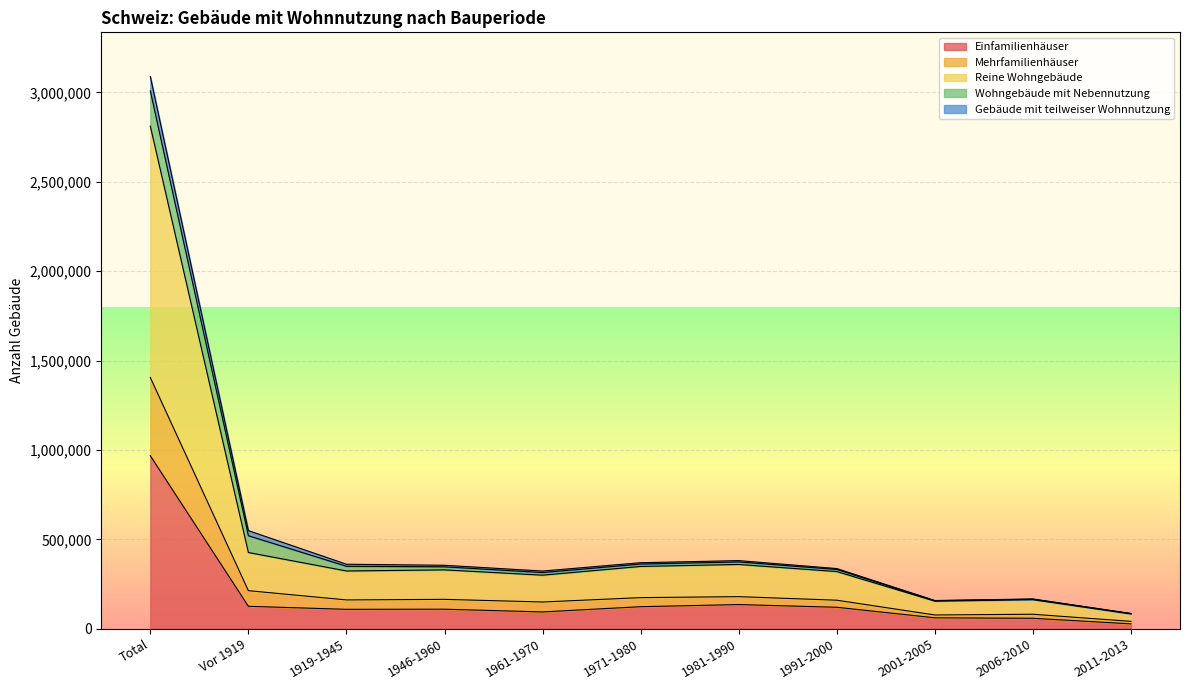

What is the total value across all series at Total?

3088803